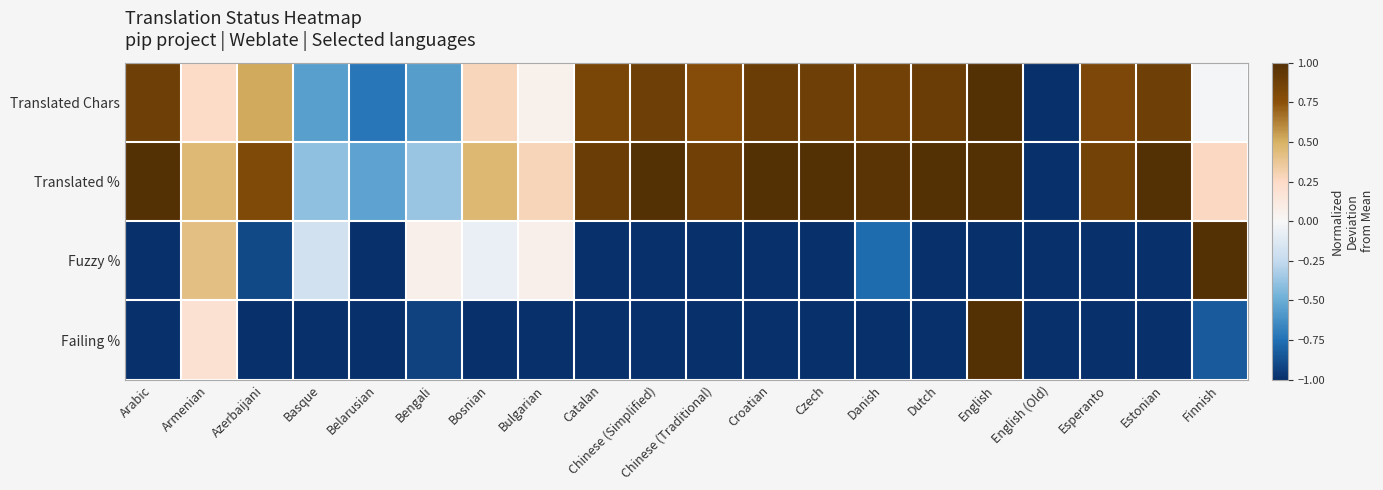

Reading right to left, transcribe all the data shown in this chart.

Translated Chars: Finnish=-0.0	Estonian=0.9	Esperanto=0.8	English (Old)=-1.0	English=1.0	Dutch=0.9	Danish=0.9	Czech=0.9	Croatian=0.9	Chinese (Traditional)=0.8	Chinese (Simplified)=0.9	Catalan=0.8	Bulgarian=0.1	Bosnian=0.3	Bengali=-0.6	Belarusian=-0.7	Basque=-0.6	Azerbaijani=0.5	Armenian=0.2	Arabic=0.9
Translated %: Finnish=0.3	Estonian=1.0	Esperanto=0.9	English (Old)=-1.0	English=1.0	Dutch=1.0	Danish=1.0	Czech=1.0	Croatian=1.0	Chinese (Traditional)=0.9	Chinese (Simplified)=1.0	Catalan=0.9	Bulgarian=0.3	Bosnian=0.5	Bengali=-0.4	Belarusian=-0.5	Basque=-0.4	Azerbaijani=0.8	Armenian=0.5	Arabic=1.0
Fuzzy %: Finnish=1.0	Estonian=-1.0	Esperanto=-1.0	English (Old)=-1.0	English=-1.0	Dutch=-1.0	Danish=-0.8	Czech=-1.0	Croatian=-1.0	Chinese (Traditional)=-1.0	Chinese (Simplified)=-1.0	Catalan=-1.0	Bulgarian=0.1	Bosnian=-0.1	Bengali=0.1	Belarusian=-1.0	Basque=-0.2	Azerbaijani=-0.9	Armenian=0.4	Arabic=-1.0
Failing %: Finnish=-0.8	Estonian=-1.0	Esperanto=-1.0	English (Old)=-1.0	English=1.0	Dutch=-1.0	Danish=-1.0	Czech=-1.0	Croatian=-1.0	Chinese (Traditional)=-1.0	Chinese (Simplified)=-1.0	Catalan=-1.0	Bulgarian=-1.0	Bosnian=-1.0	Bengali=-0.9	Belarusian=-1.0	Basque=-1.0	Azerbaijani=-1.0	Armenian=0.2	Arabic=-1.0